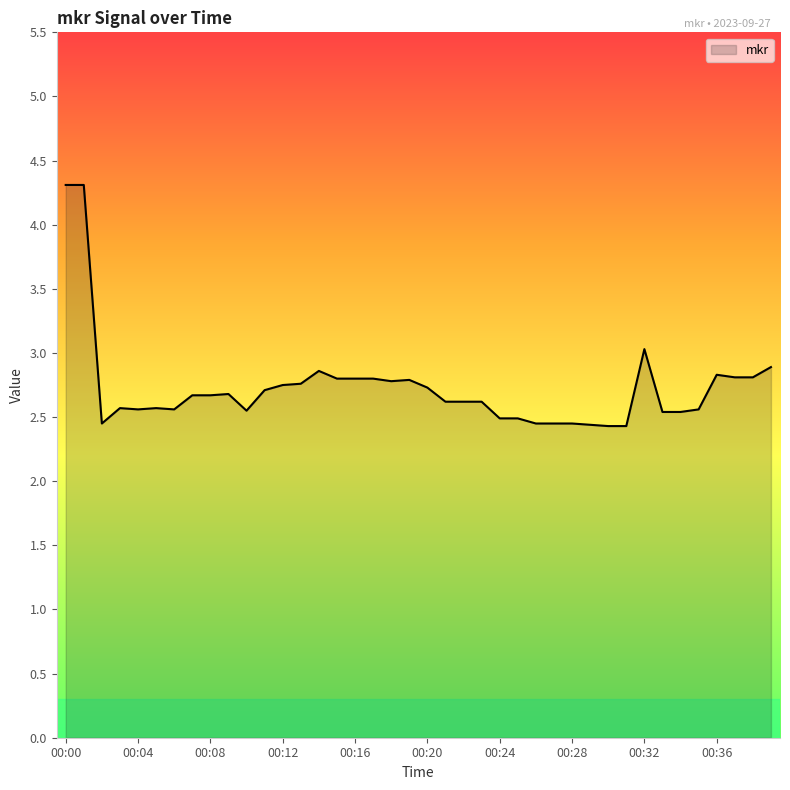

What is the minimum value shown in the chart?

2.4